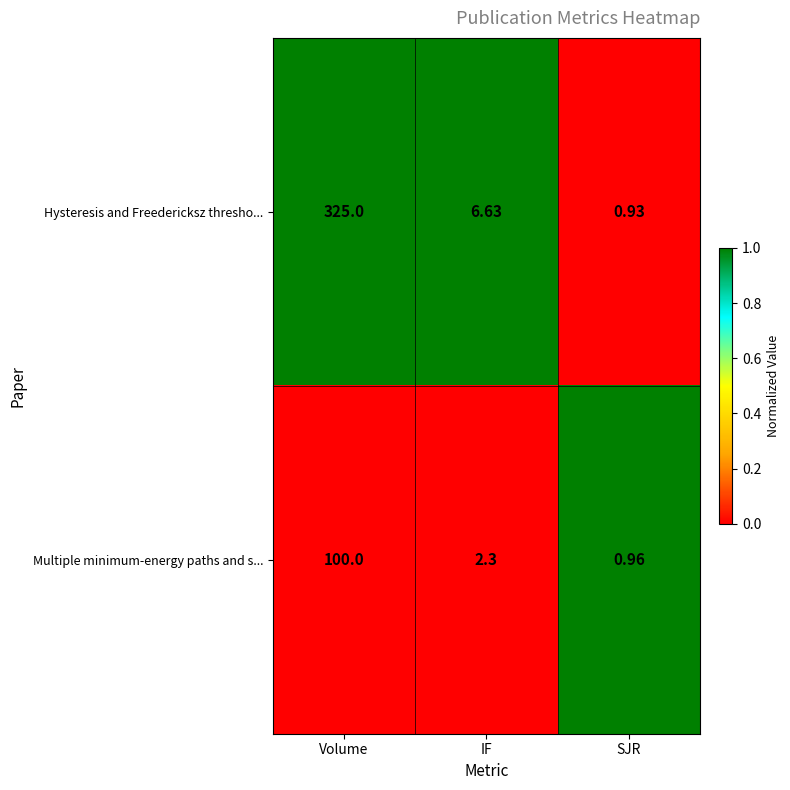

What is the total value across all series at SJR?

1.9